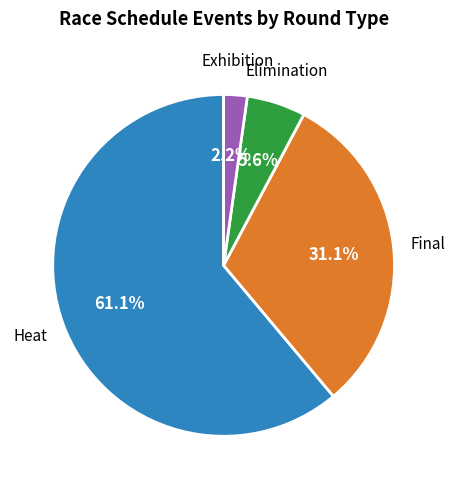

Is there any slice that represents more than half of the pie?

Yes